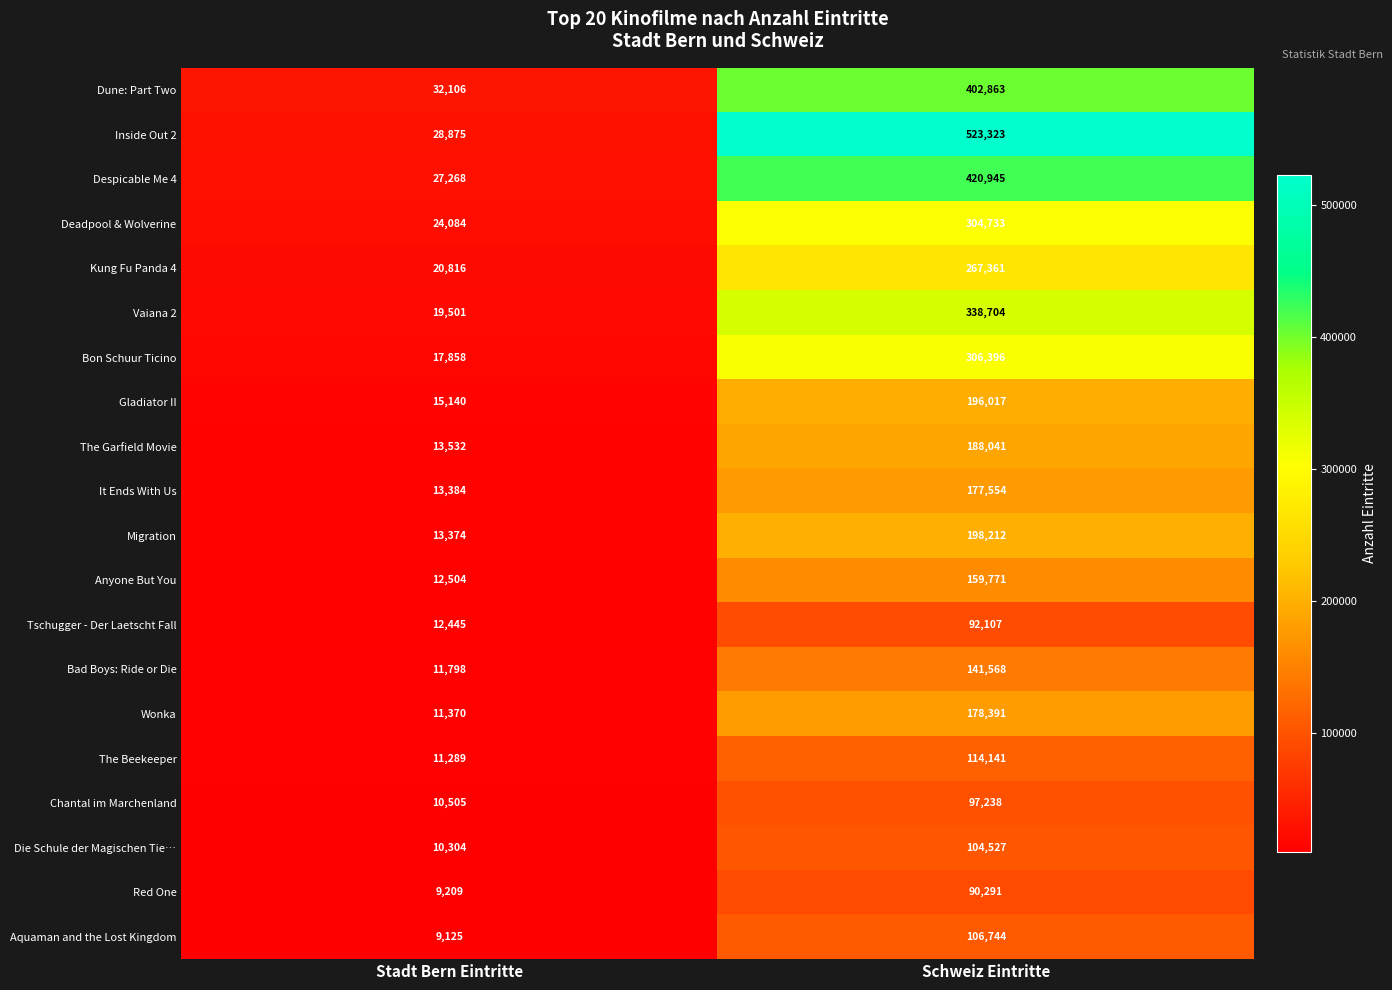

True or false: Migration has a value of 105500 at Schweiz Eintritte.

False